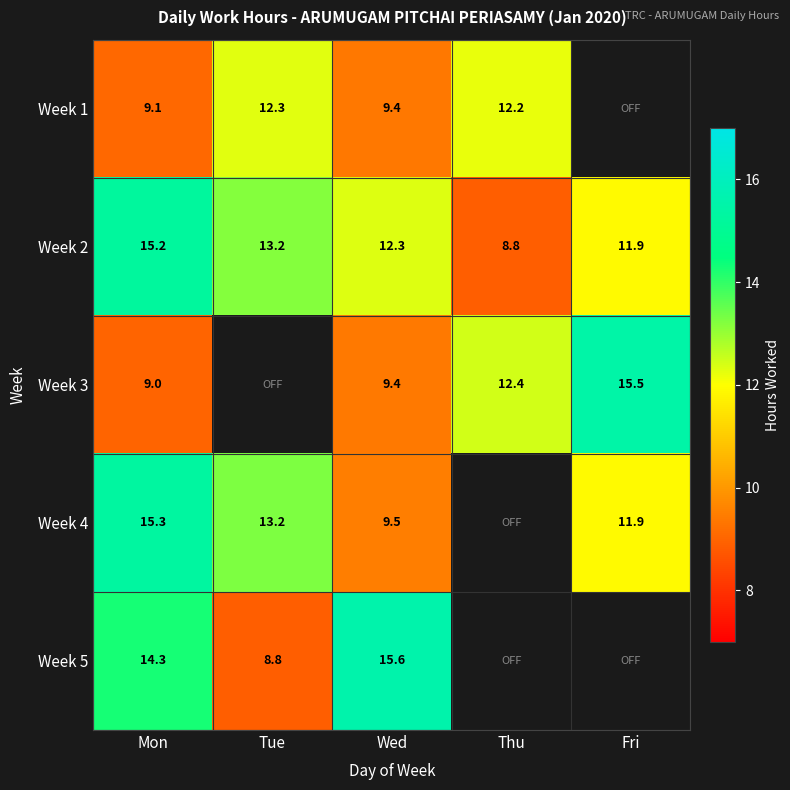

The value of Week 3 at Fri is 15.5. True or false?

True